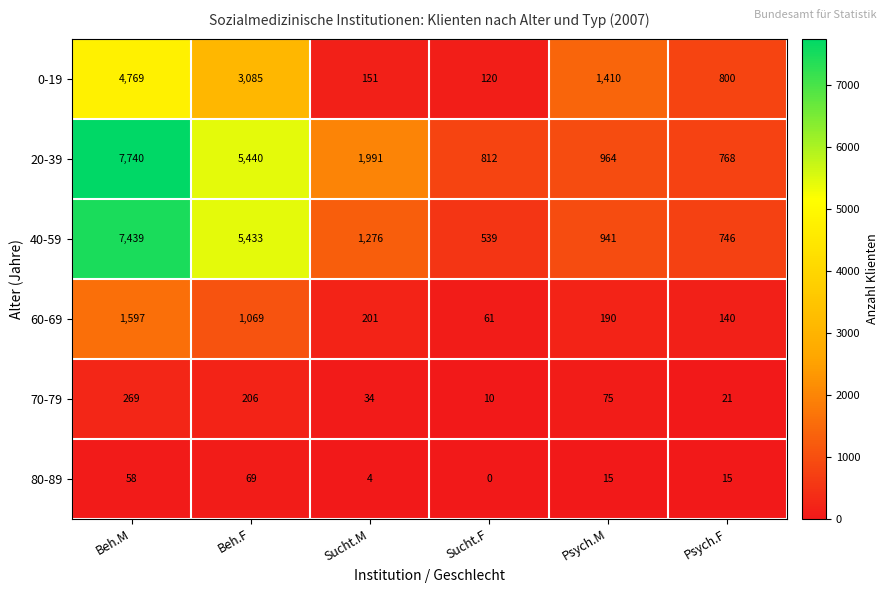

Where does the 40-59 series first go above 1276?

Beh.M